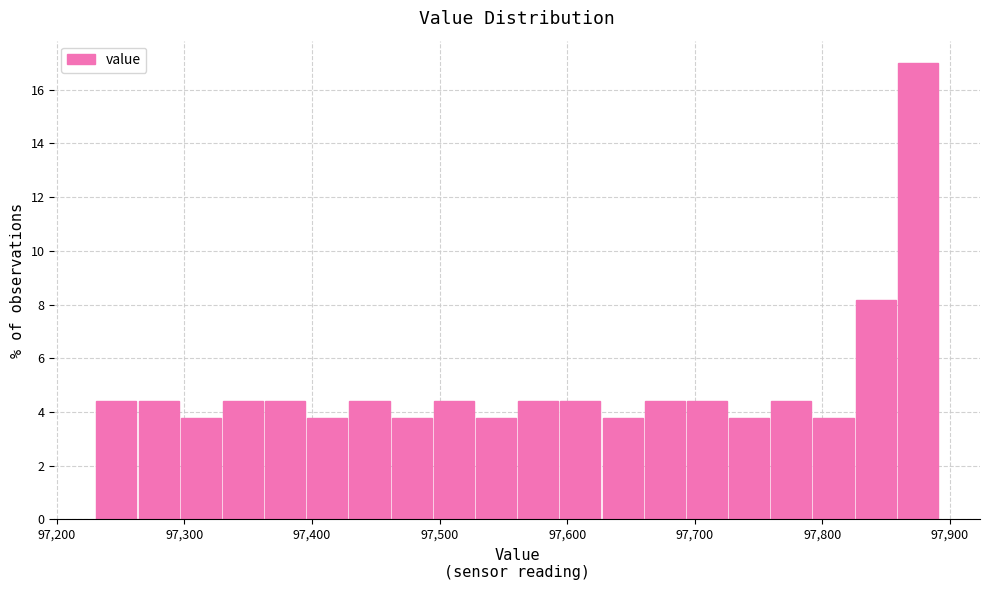

Around what value on the x-axis is the tallest bar? Give the approximate position of its centre, as read against the axis.

97870